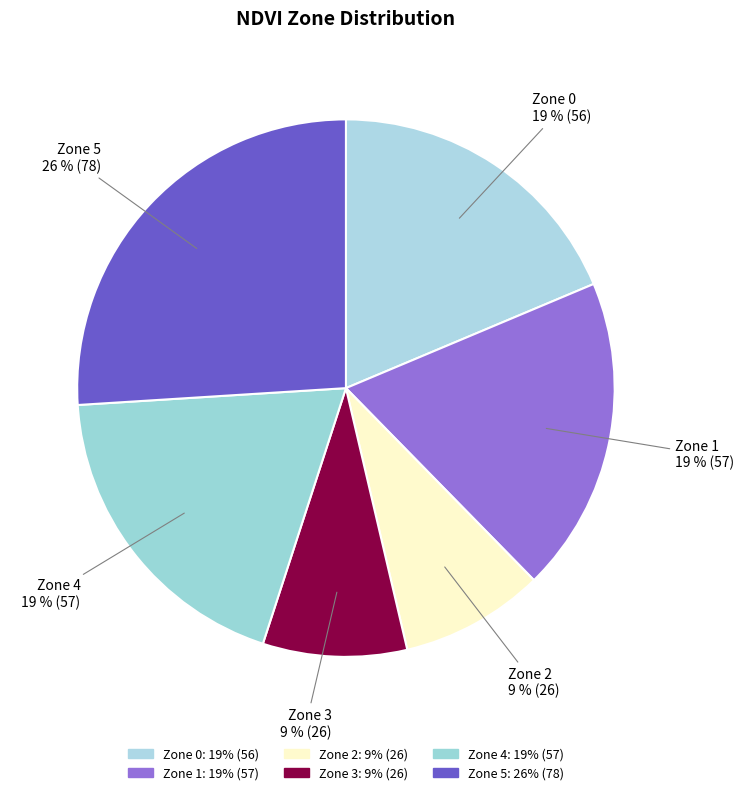

Do Zone 1 and Zone 5 together represent more than half of the pie?

No